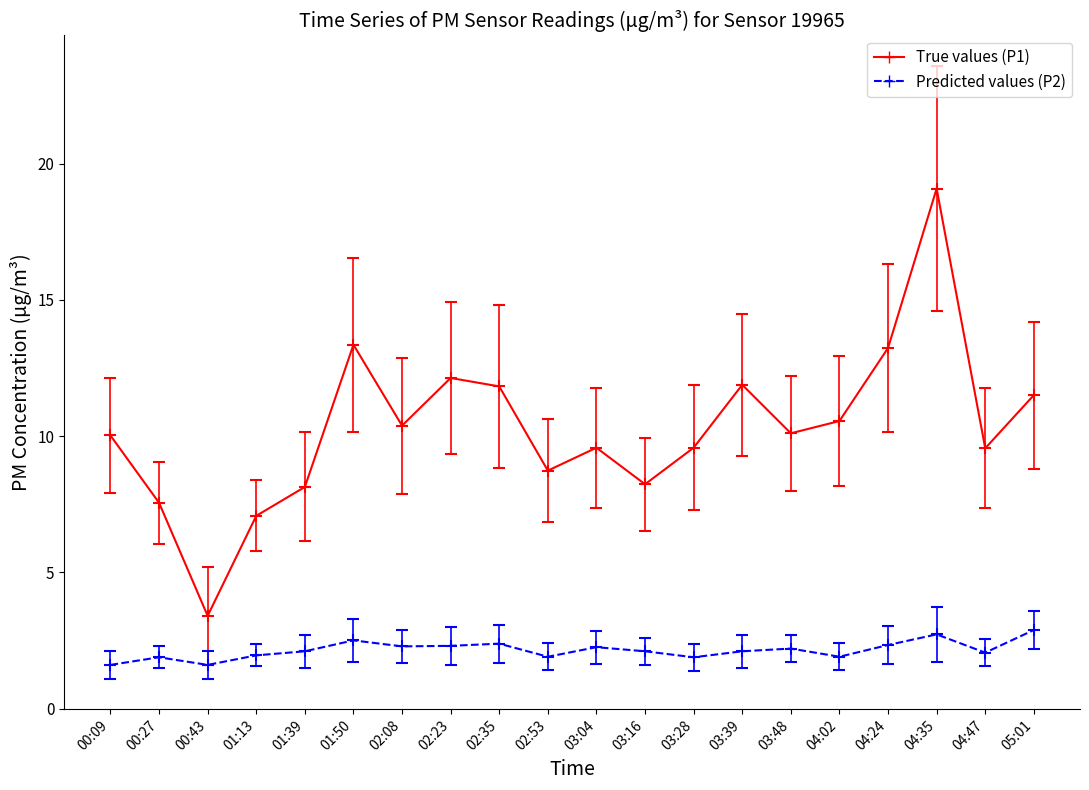

What is the label of the 13th point from the right?

02:23